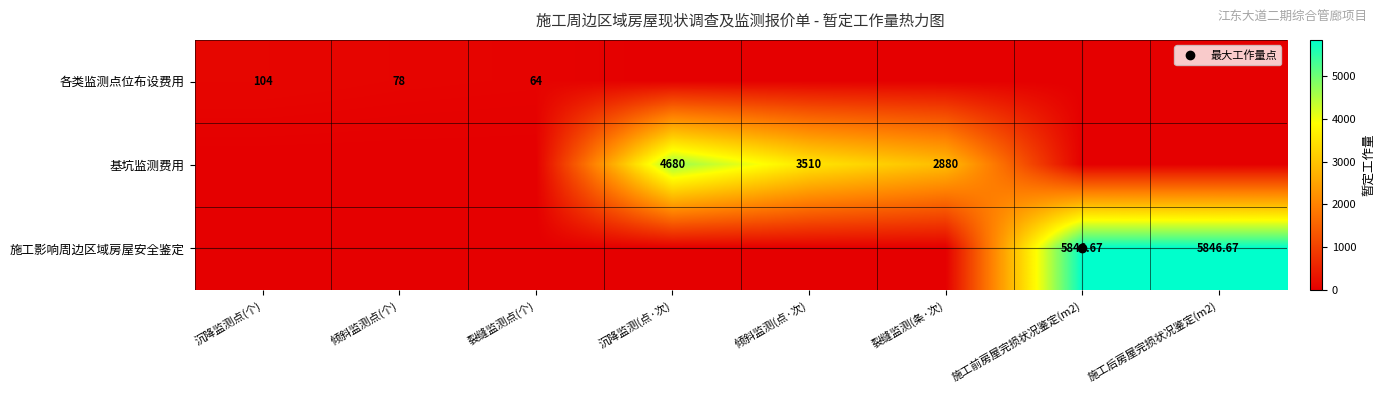

Which series has the largest total across all categories?

施工影响周边区域房屋安全鉴定